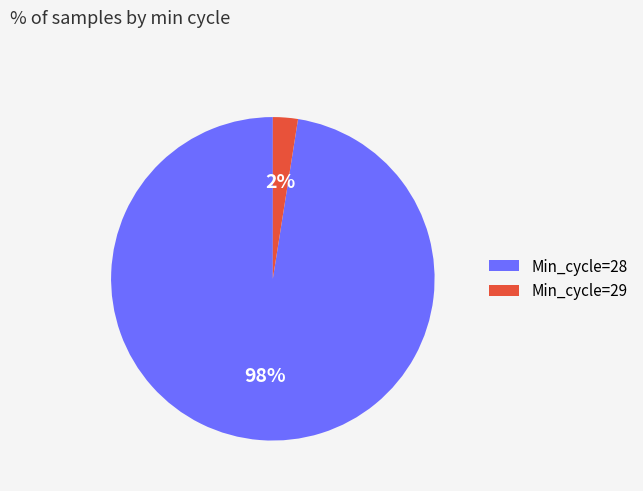

Which slice is the largest?

Min_cycle=28